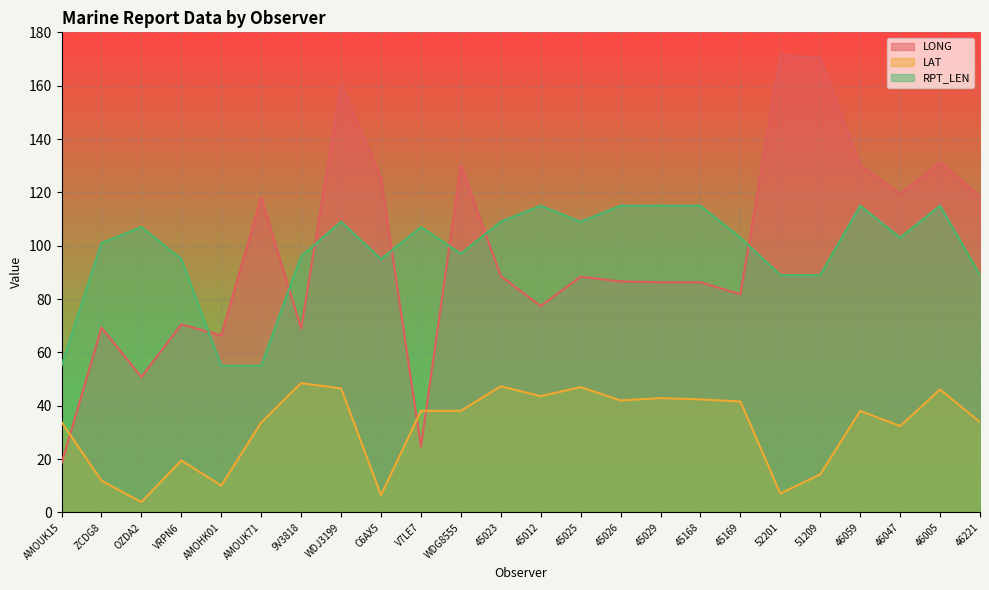

What is the smallest value displayed?

3.9